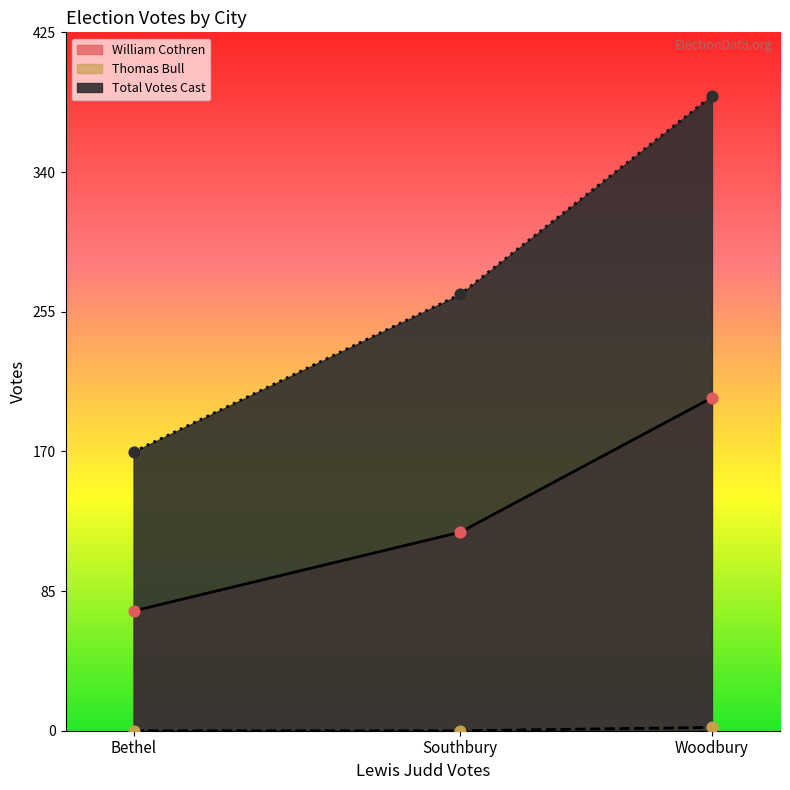

Which series has the largest total across all categories?

Total Votes Cast